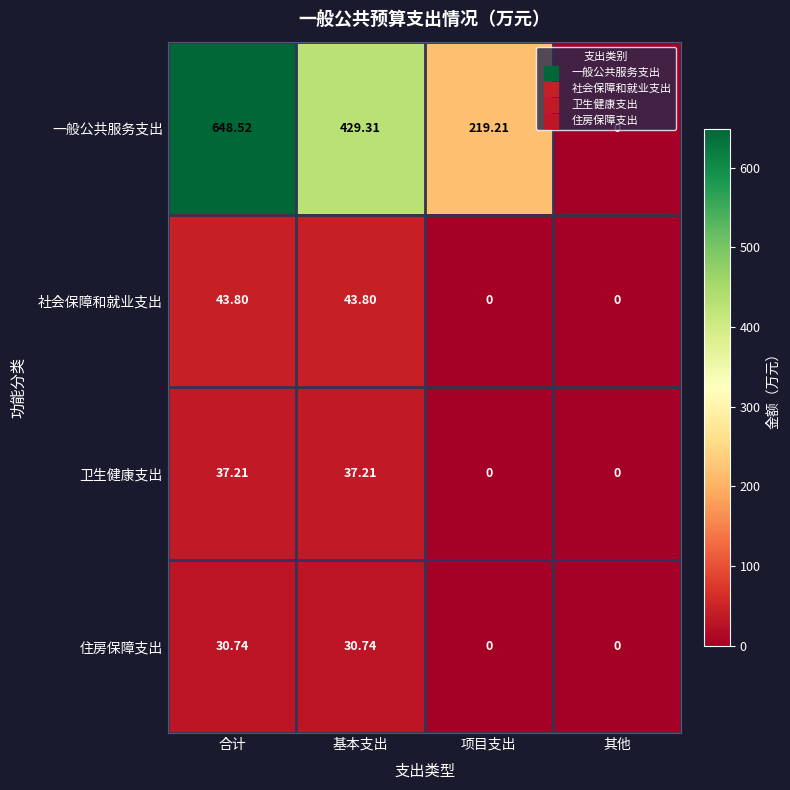

At which category is the sum across all series the highest?

合计